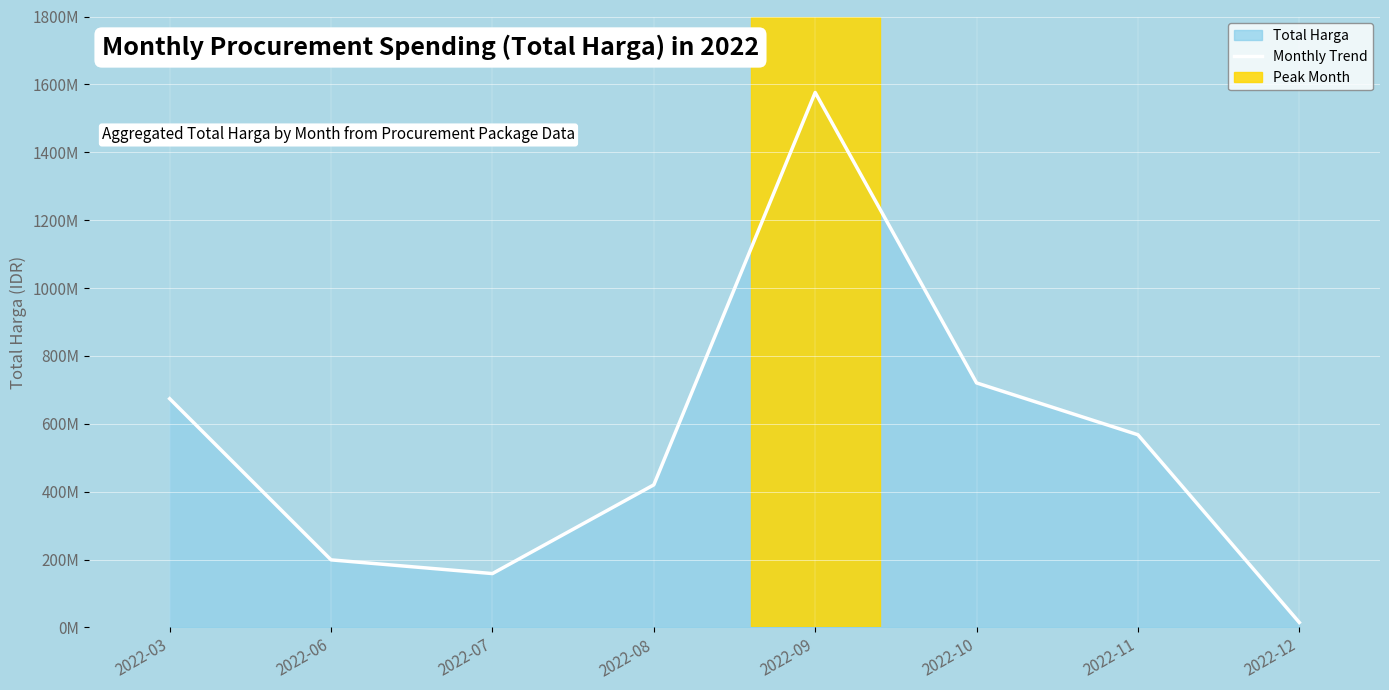

True or false: the data shows 7672915 at 2022-12.

False